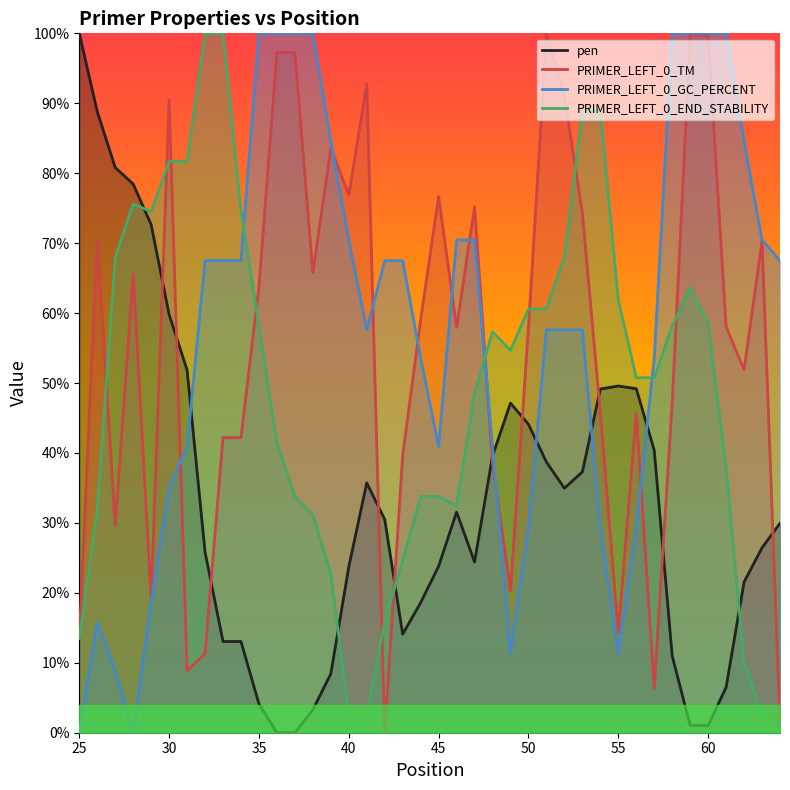

Reading left to right, transcribe all the data shown in this chart.

pen: 100.0	88.8	80.8	78.5	72.6	59.8	51.9	25.8	13.0	13.0	4.1	0.0	0.0	3.3	8.4	23.7	35.7	30.5	14.1	18.6	23.8	31.5	24.4	39.6	47.1	44.1	38.7	35.0	37.3	49.1	49.6	49.2	40.4	11.0	1.0	1.0	6.5	21.5	26.4	30.0
PRIMER_LEFT_0_TM: 13.6	70.8	29.7	65.6	19.2	90.4	8.9	11.3	42.2	42.2	63.8	97.2	97.2	65.8	83.6	76.9	92.8	0.0	39.7	59.0	76.7	58.0	75.2	38.5	20.3	57.9	100.0	91.0	74.3	45.7	14.4	45.6	6.4	47.2	99.8	99.8	58.0	51.9	70.3	1.3
PRIMER_LEFT_0_GC_PERCENT: 0.0	15.7	9.0	0.0	18.8	35.0	40.9	67.5	67.5	67.5	100.0	100.0	100.0	100.0	84.5	70.5	57.6	67.5	67.5	53.6	40.9	70.5	70.5	40.9	11.4	29.3	57.6	57.6	57.6	29.3	11.4	29.3	53.6	100.0	100.0	100.0	100.0	84.5	70.5	67.5
PRIMER_LEFT_0_END_STABILITY: 13.5	31.8	68.0	75.6	74.5	81.7	81.7	100.0	100.0	74.5	58.2	41.4	33.8	31.2	22.7	2.6	2.6	15.9	24.6	33.8	33.8	32.5	48.6	57.3	54.7	60.6	60.6	68.0	88.9	88.9	61.9	50.8	50.8	58.2	63.6	58.6	37.7	10.2	2.6	0.0